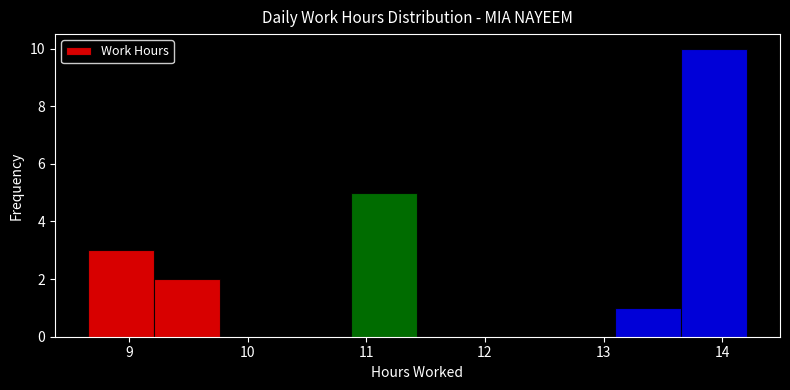

What is the height of the bar covering 8.7 to 9.2 on the x-axis? Neither the bar edges nor the heights are printed on the chart, so give them approximately, as read against the axes.

3